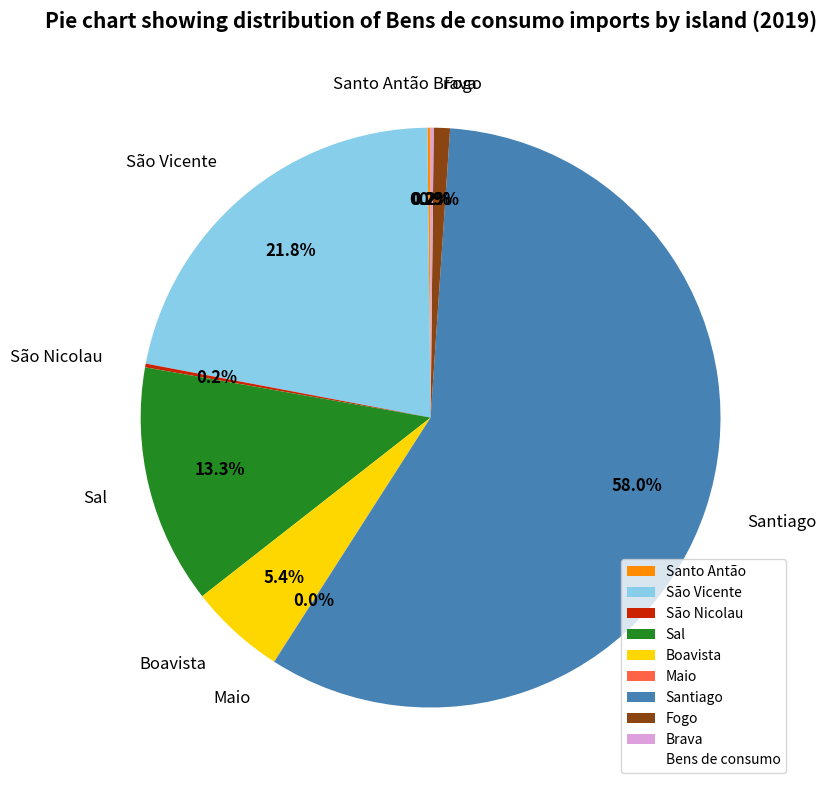

Which has a higher value, Boavista or Sal?

Sal